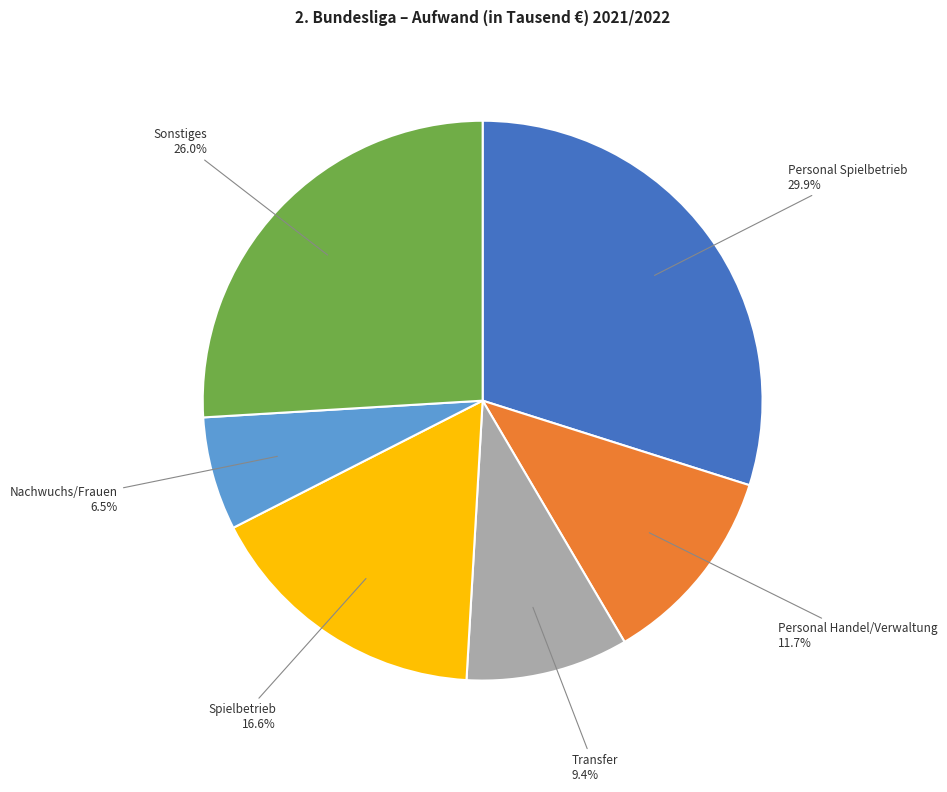

Is there any slice that represents more than half of the pie?

No